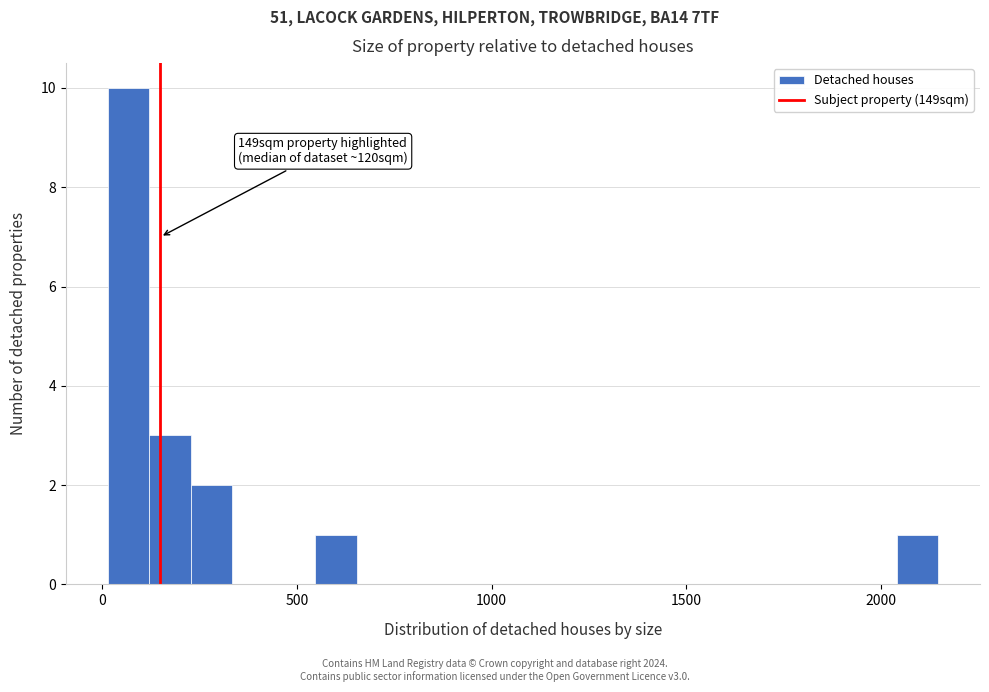

Around what value on the x-axis is the tallest bar? Give the approximate position of its centre, as read against the axis.

50